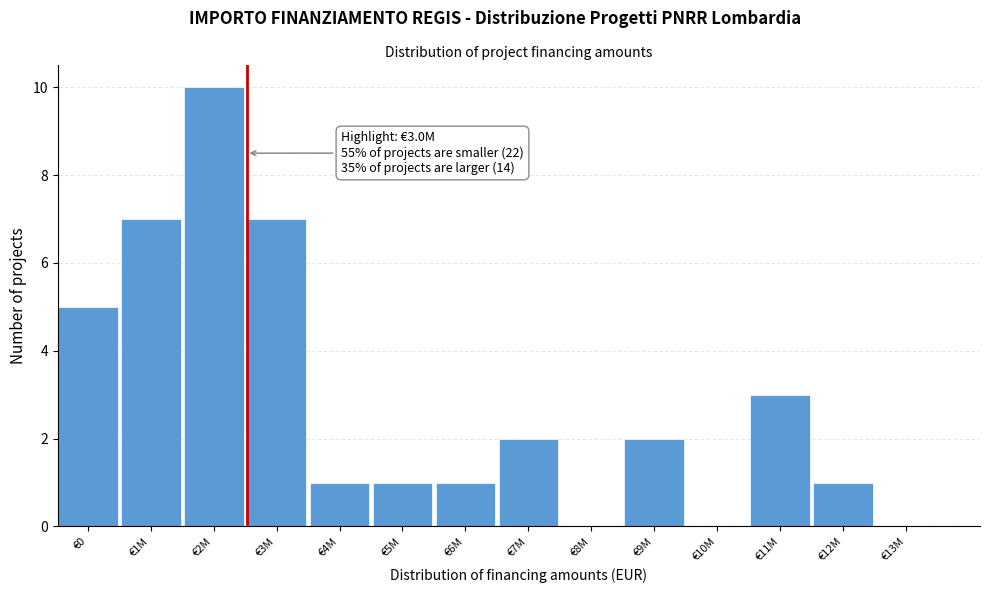

Reading right to left, extract all data points from this chart.

€13M=0	€12M=1	€11M=3	€10M=0	€9M=2	€8M=0	€7M=2	€6M=1	€5M=1	€4M=1	€3M=7	€2M=10	€1M=7	€0=5